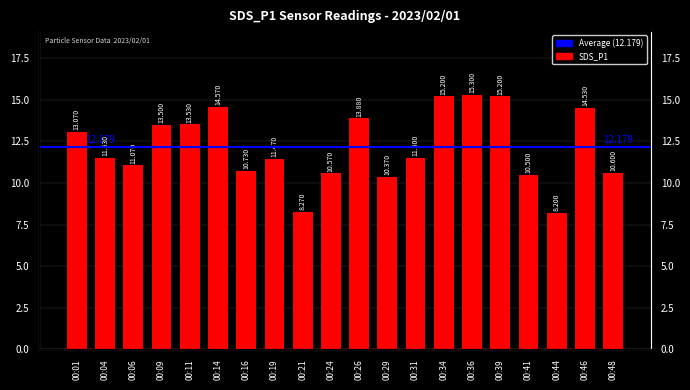

Approximately how many times larger is the value at 00:01 compared to 00:44?

1.6